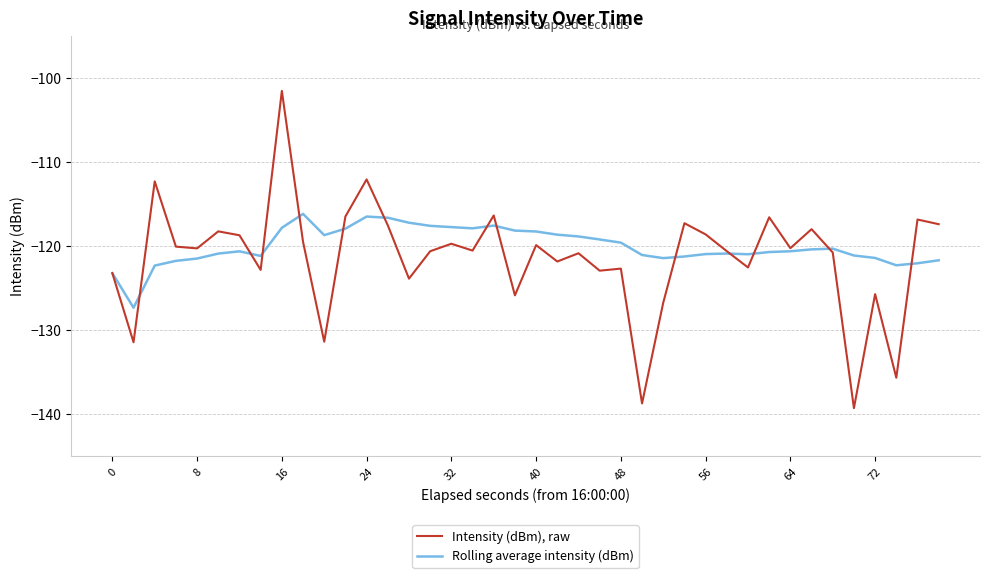

Rank the series by their maximum value, from lowest to highest.

Rolling average intensity (dBm), Intensity (dBm), raw